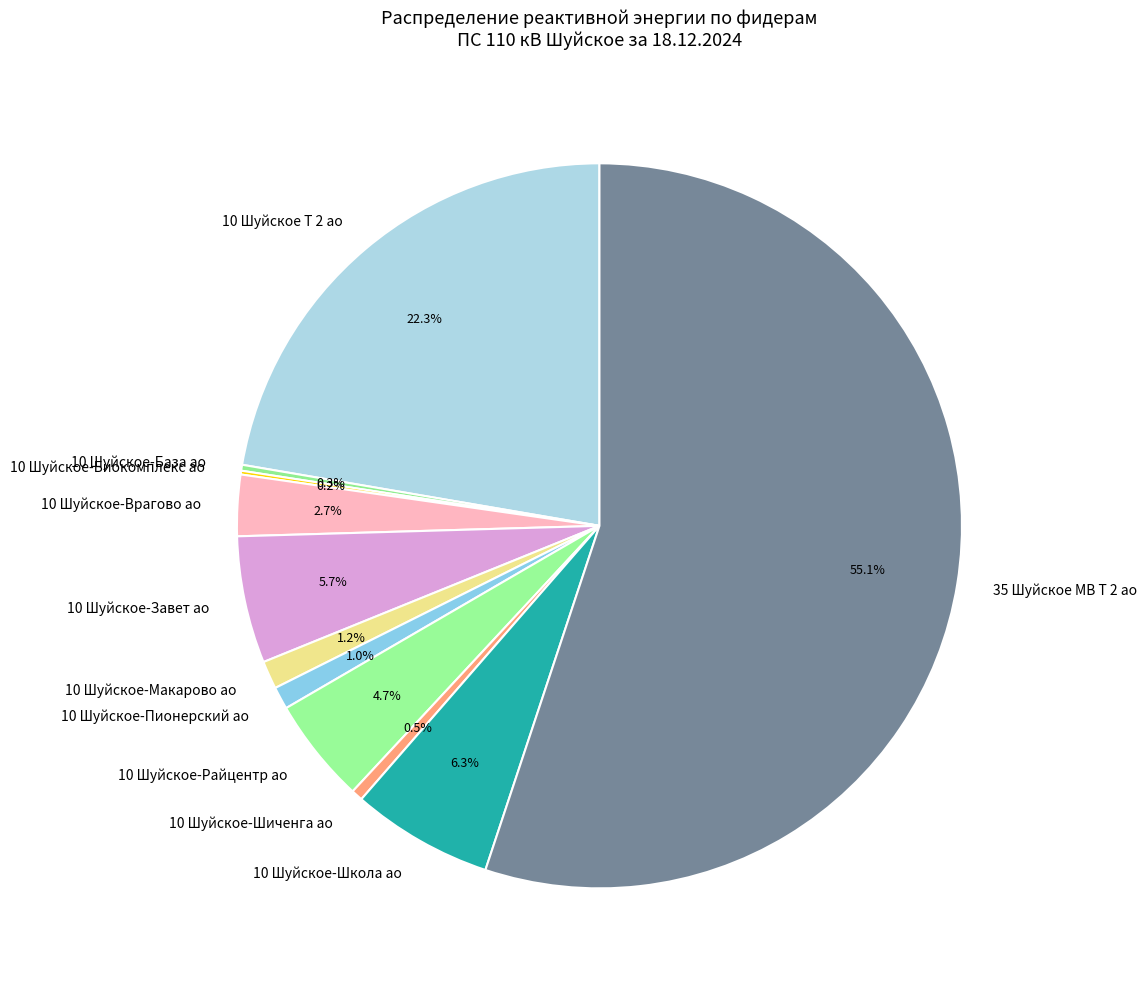

What is the largest slice in the pie chart?

35 Шуйское МВ Т 2 ао